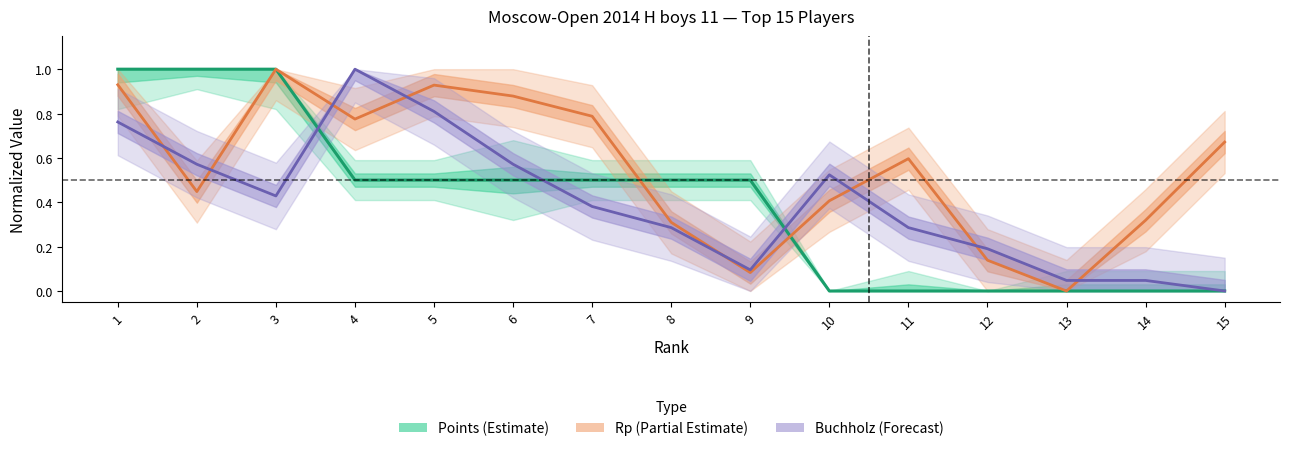

True or false: Buchholz (Forecast) and Points (Estimate) intersect in this chart.

True